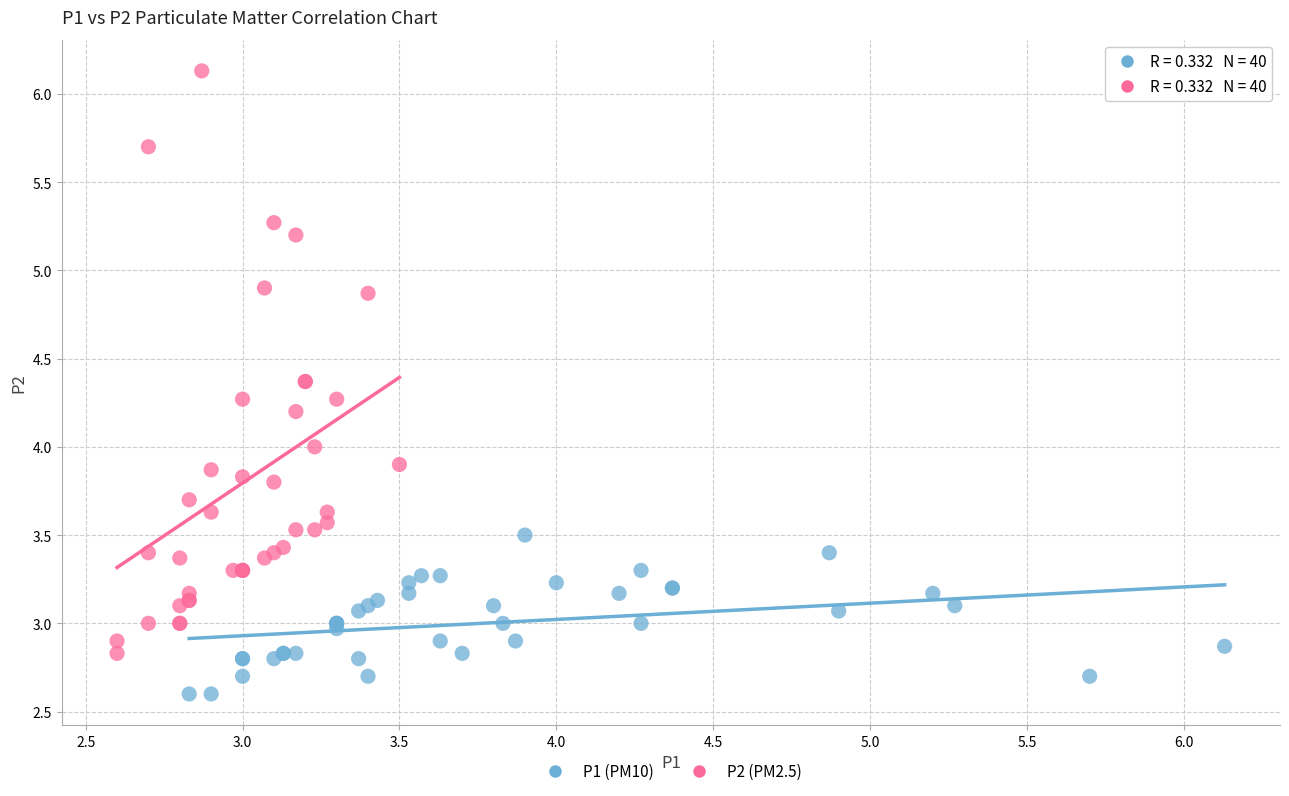

What are all the series names shown in the legend?

P1 (PM10), P2 (PM2.5)